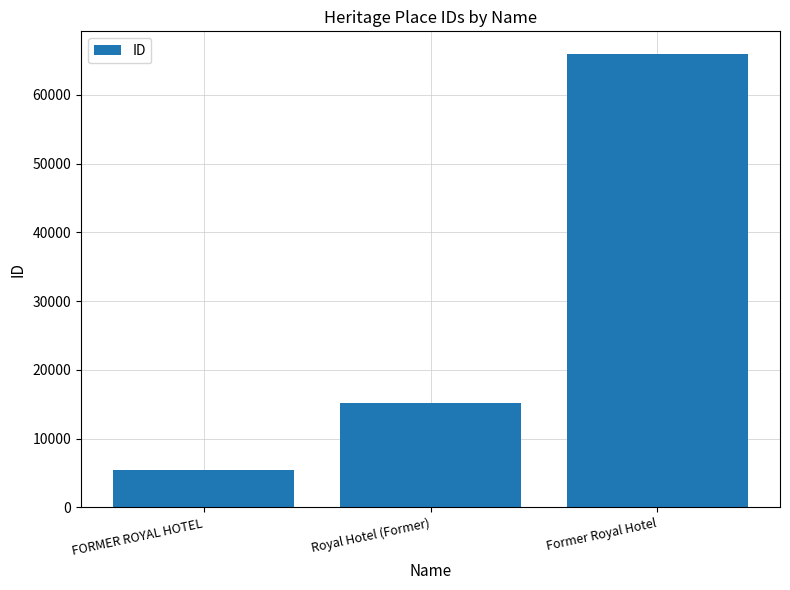

Count the number of categories in the chart.

3